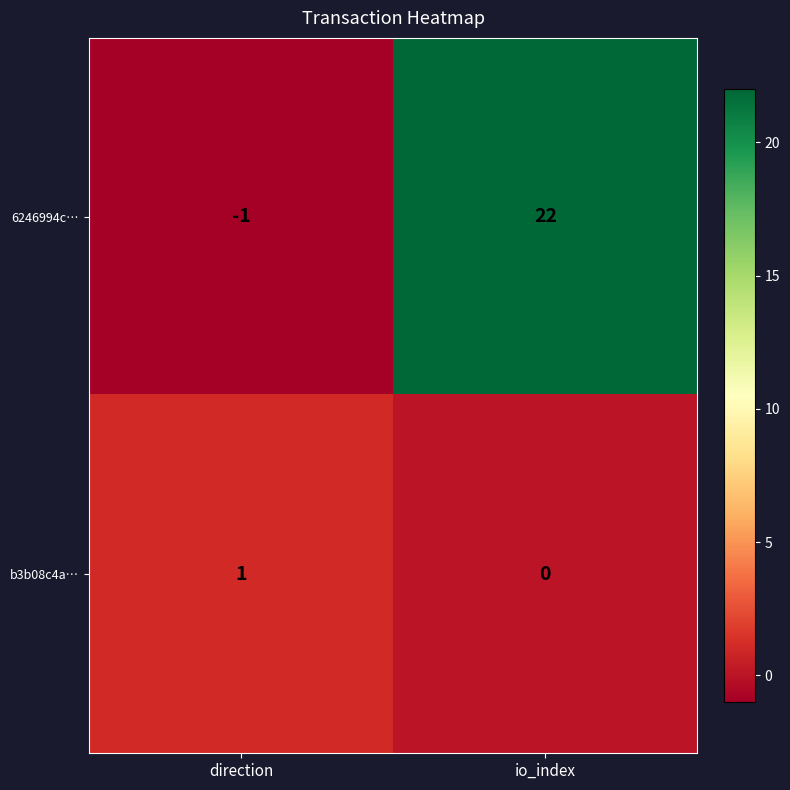

Which series has the largest range (max minus min)?

6246994c…